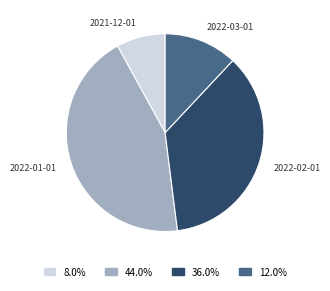

Does any single category account for the majority?

No